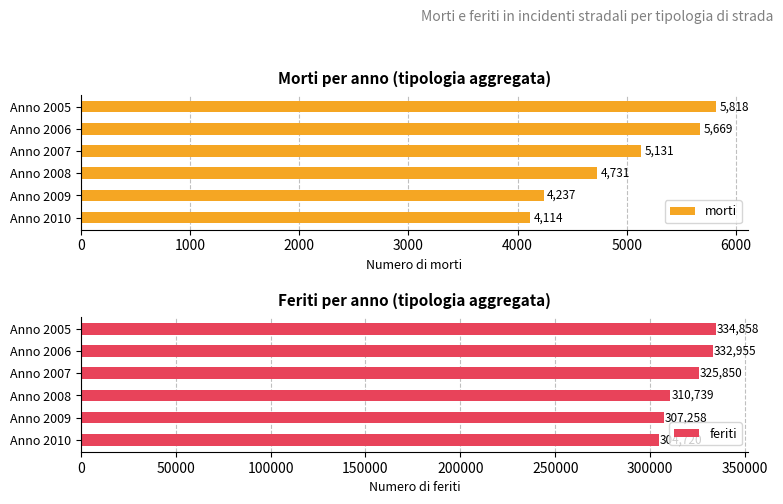

True or false: feriti has a value of 82492 at Anno 2008.

False